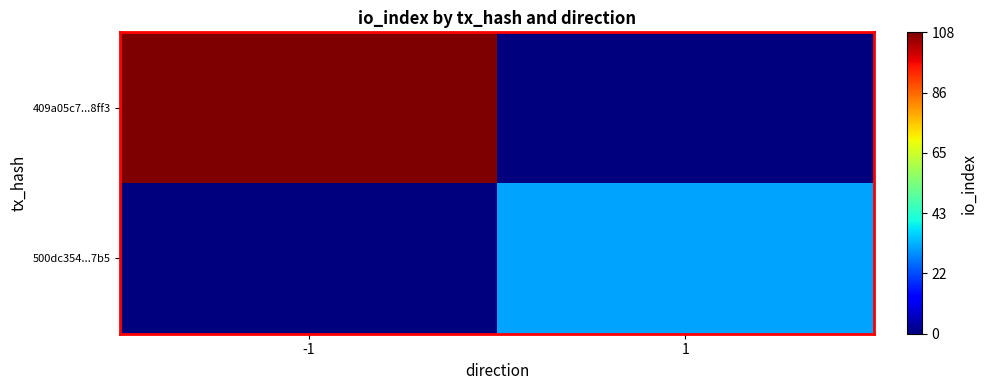

Reading left to right, what are all the values shown in this chart?

409a05c7...8ff3: -1=108	1=0
500dc354...7b5: -1=0	1=31